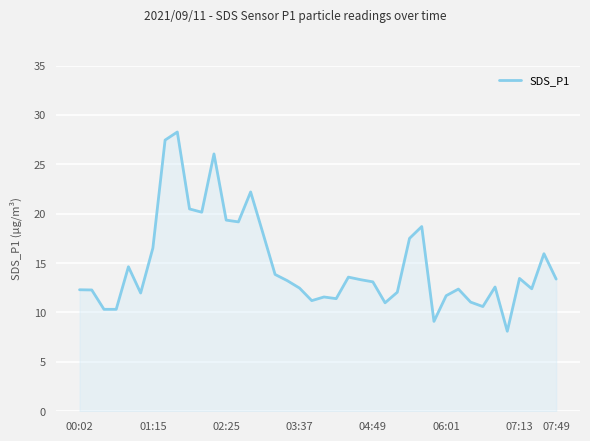

What is the maximum value shown in the chart?

28.3